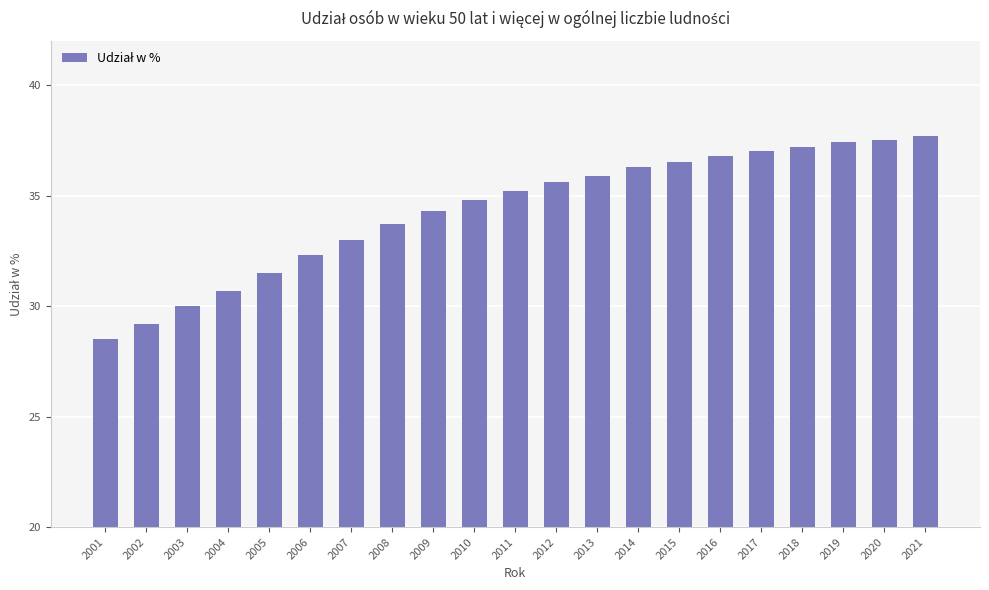

Does the chart contain stacked bars?

No